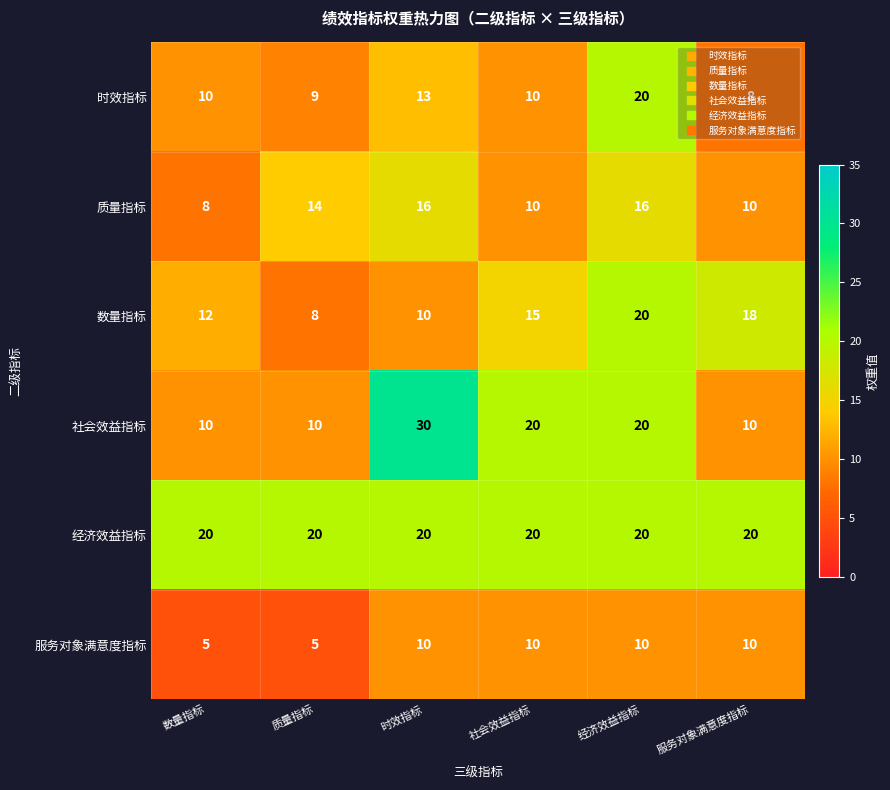

At 质量指标, list the series in order from smallest to largest.

服务对象满意度指标, 数量指标, 时效指标, 社会效益指标, 质量指标, 经济效益指标